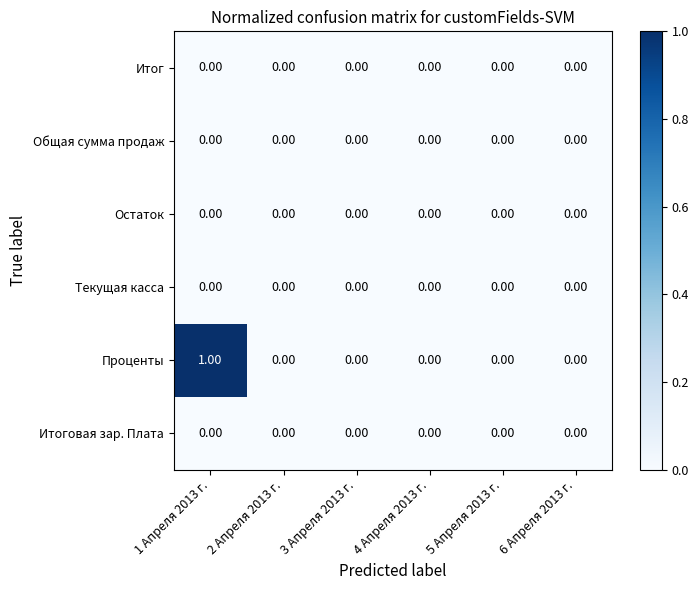

Which series has the largest range (max minus min)?

Проценты